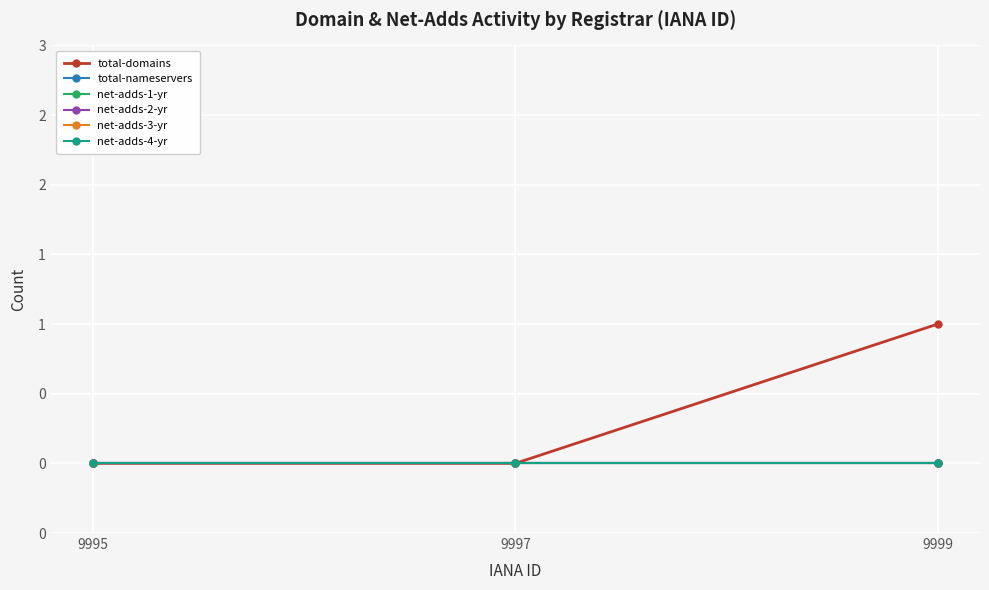

What is the greatest value displayed?

1